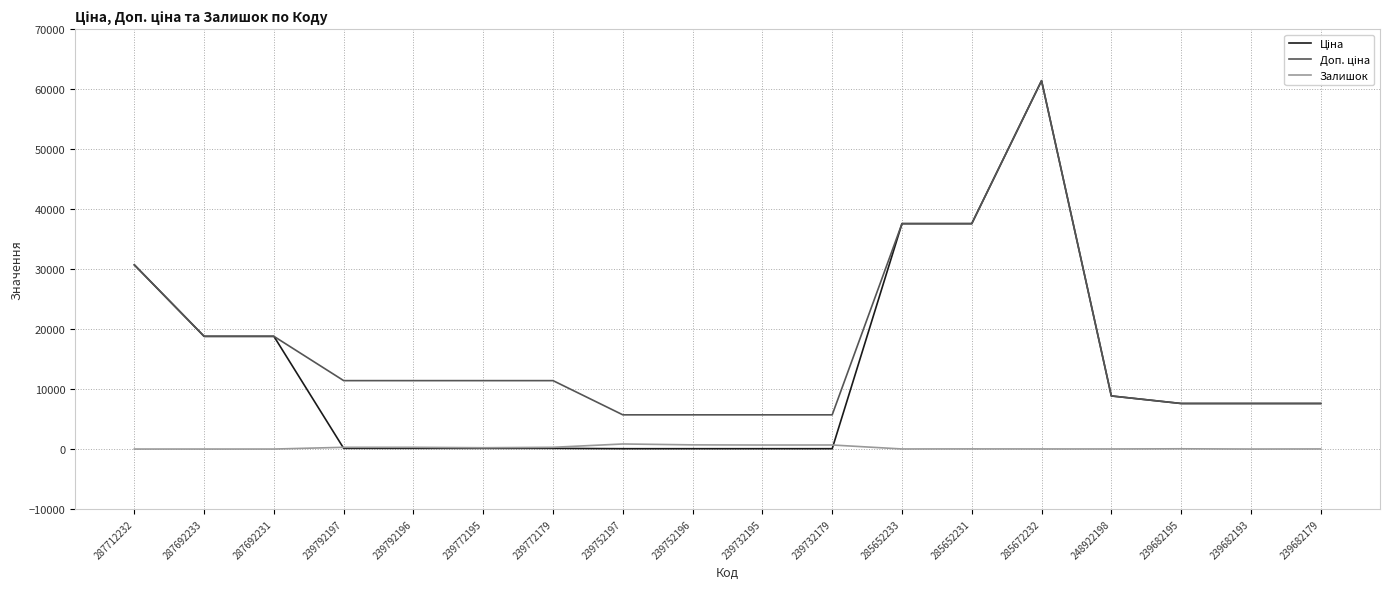

What is the difference between the highest and lowest values at 239682193?

7596.5